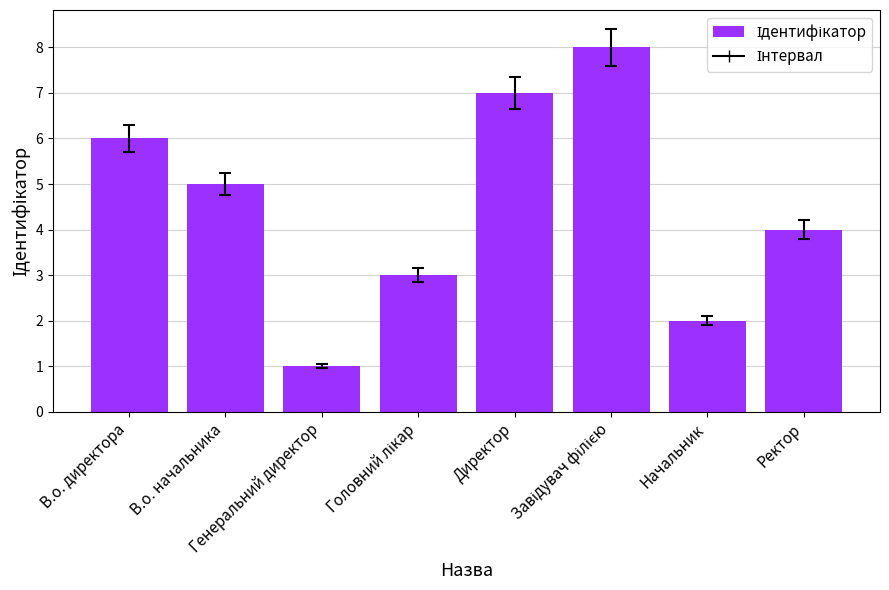

What is the difference between the values at В.о. начальника and Ректор?

1